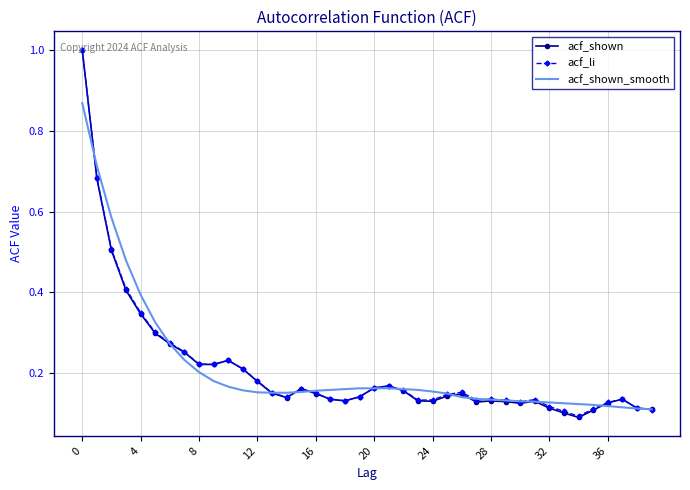

What are all the series names shown in the legend?

acf_shown, acf_li, acf_shown_smooth